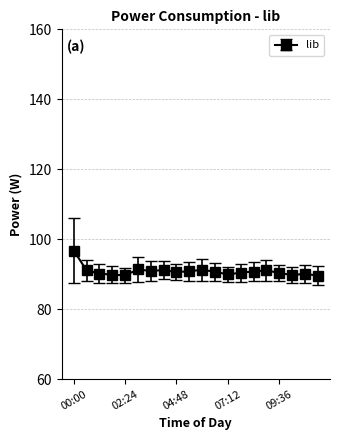

What is the value of the 7th point from the left?

90.9